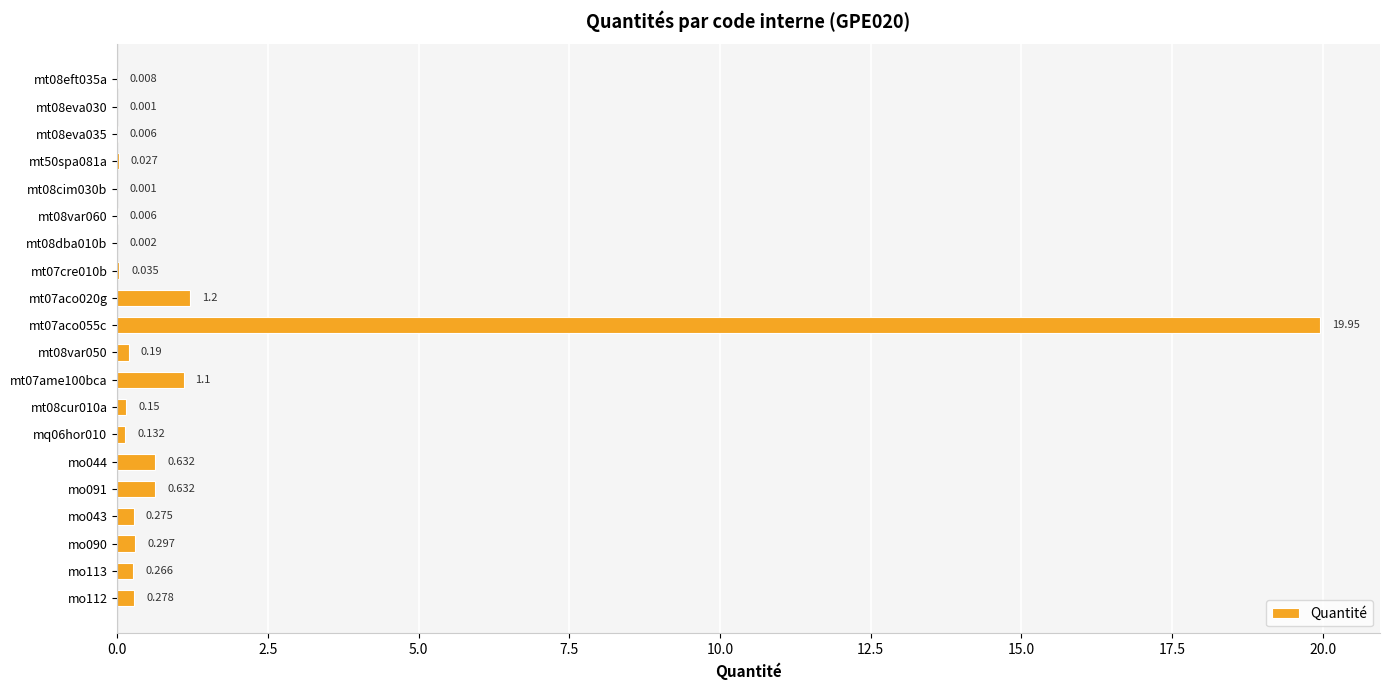

How many data points does each series have?

20